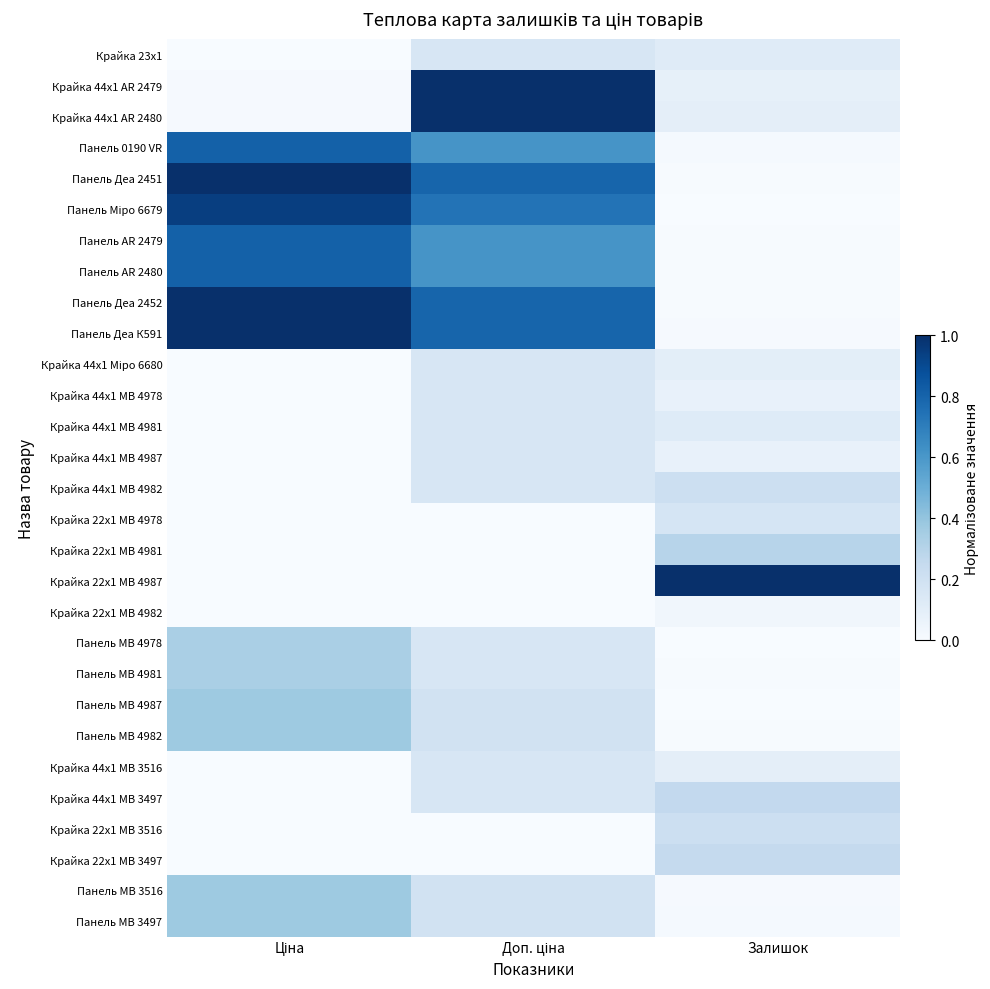

Which label corresponds to the largest value in the chart?

Доп. ціна